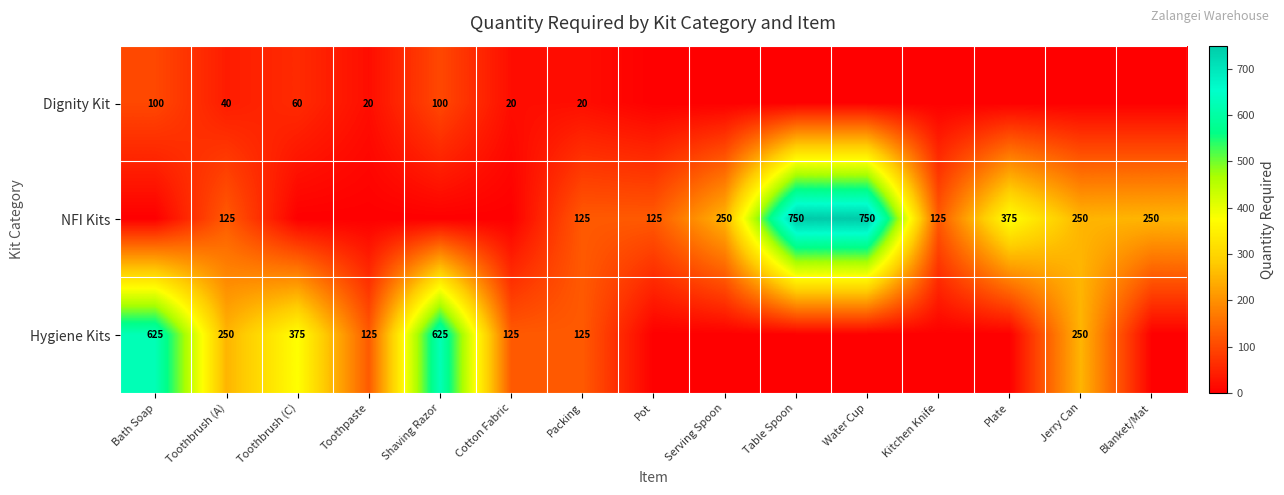

The value of Dignity Kit at Toothbrush (C) is 107. True or false?

False